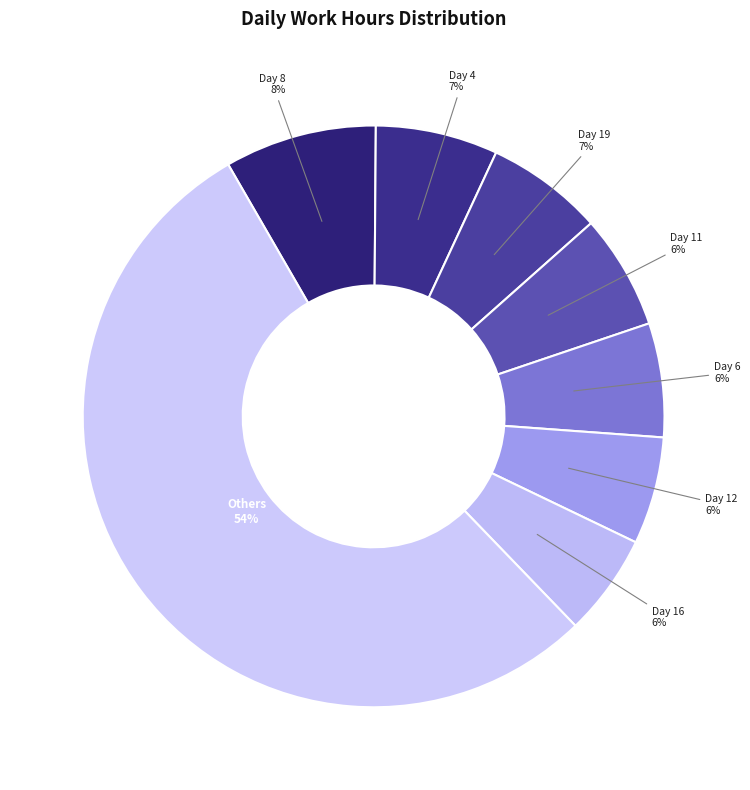

How many segments does this pie chart have?

8